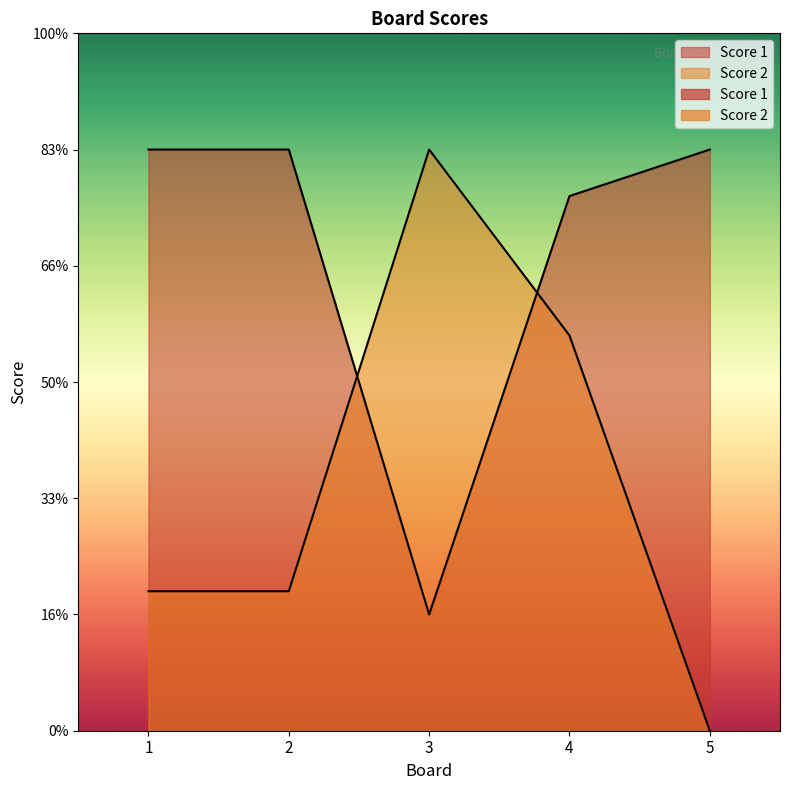

Rank the series by their average value, from highest to lowest.

Score 1, Score 2